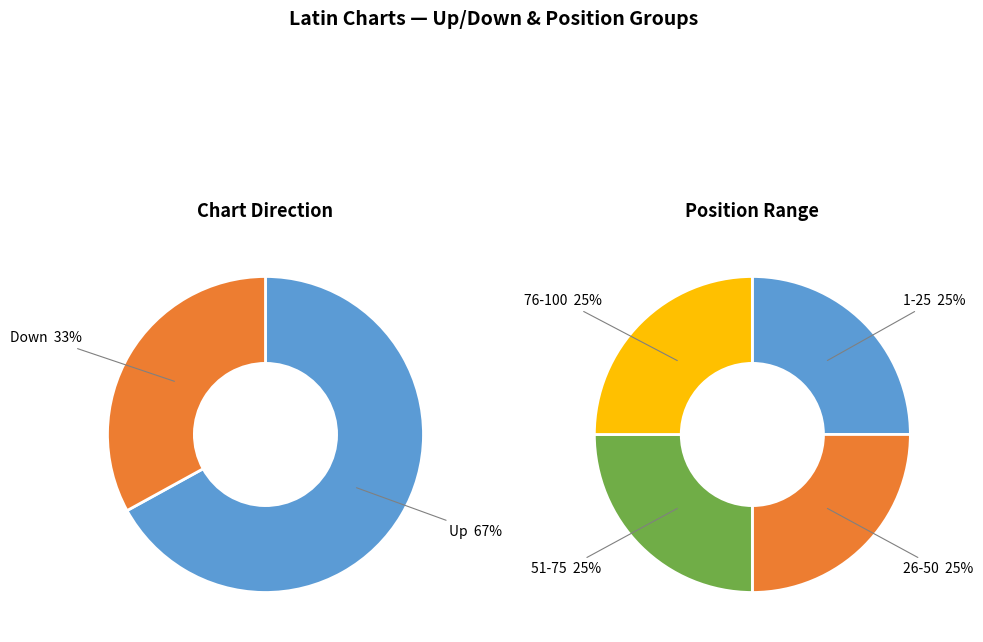

Which has a higher value, Up or Down?

Up